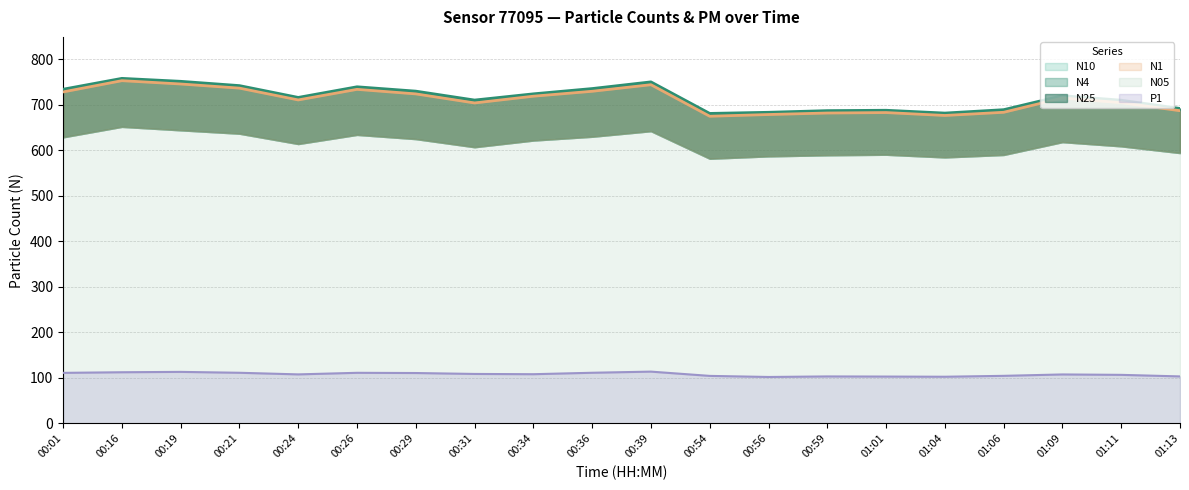

True or false: N10 and N4 cross at least once.

False